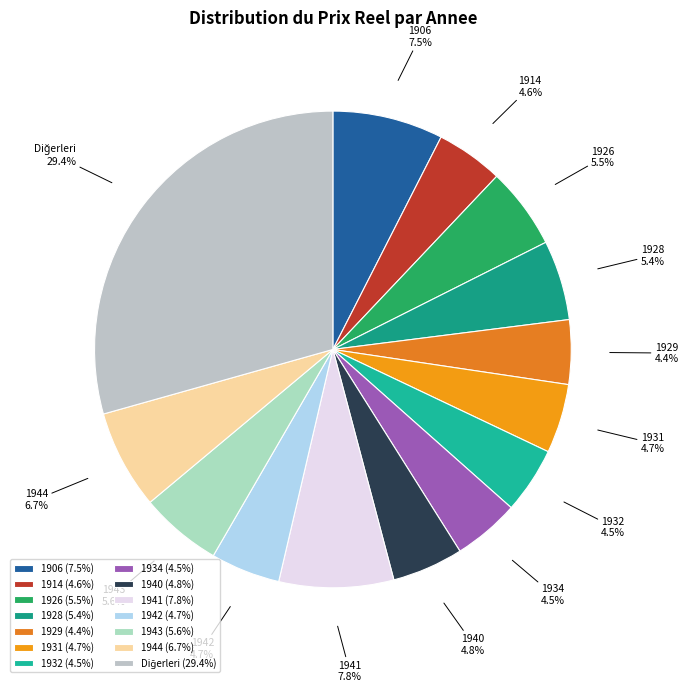

To the nearest percent, what is the average slice percentage?

7%